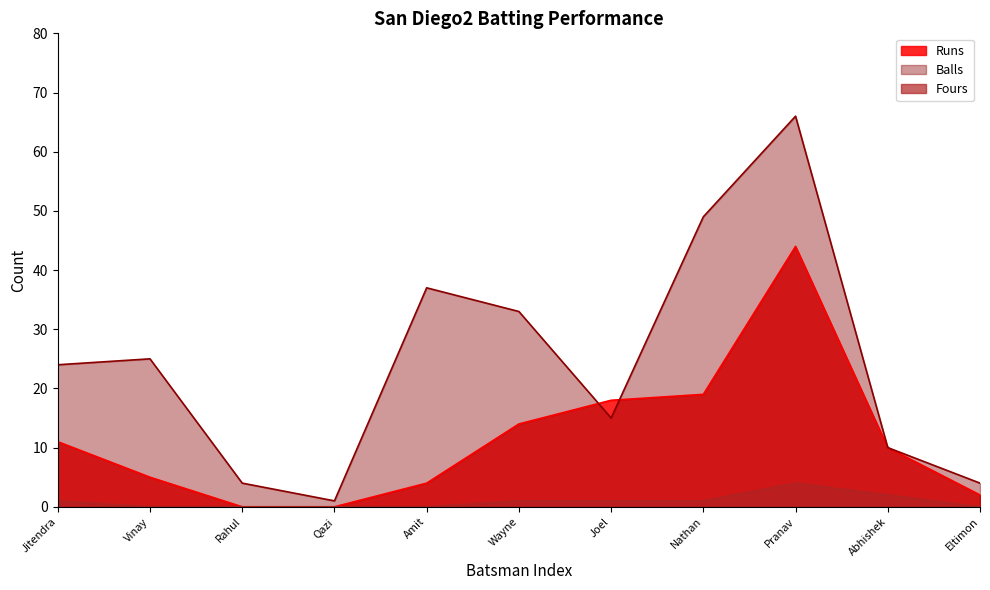

What is the sum of the Runs values at Pranav and Eltimon?

46